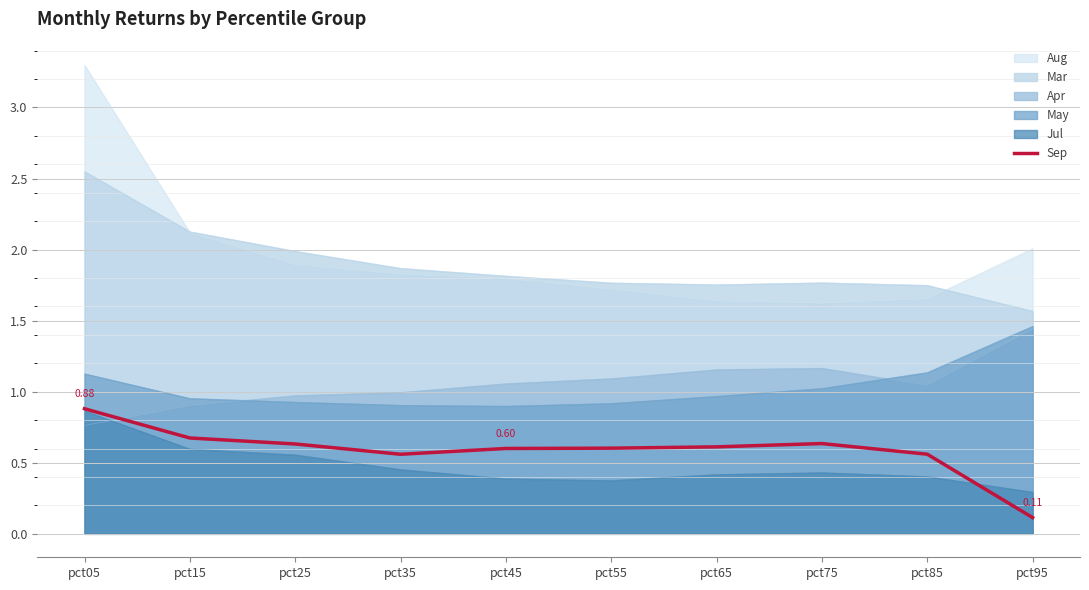

Which has a higher value, pct15 or pct35?

pct15